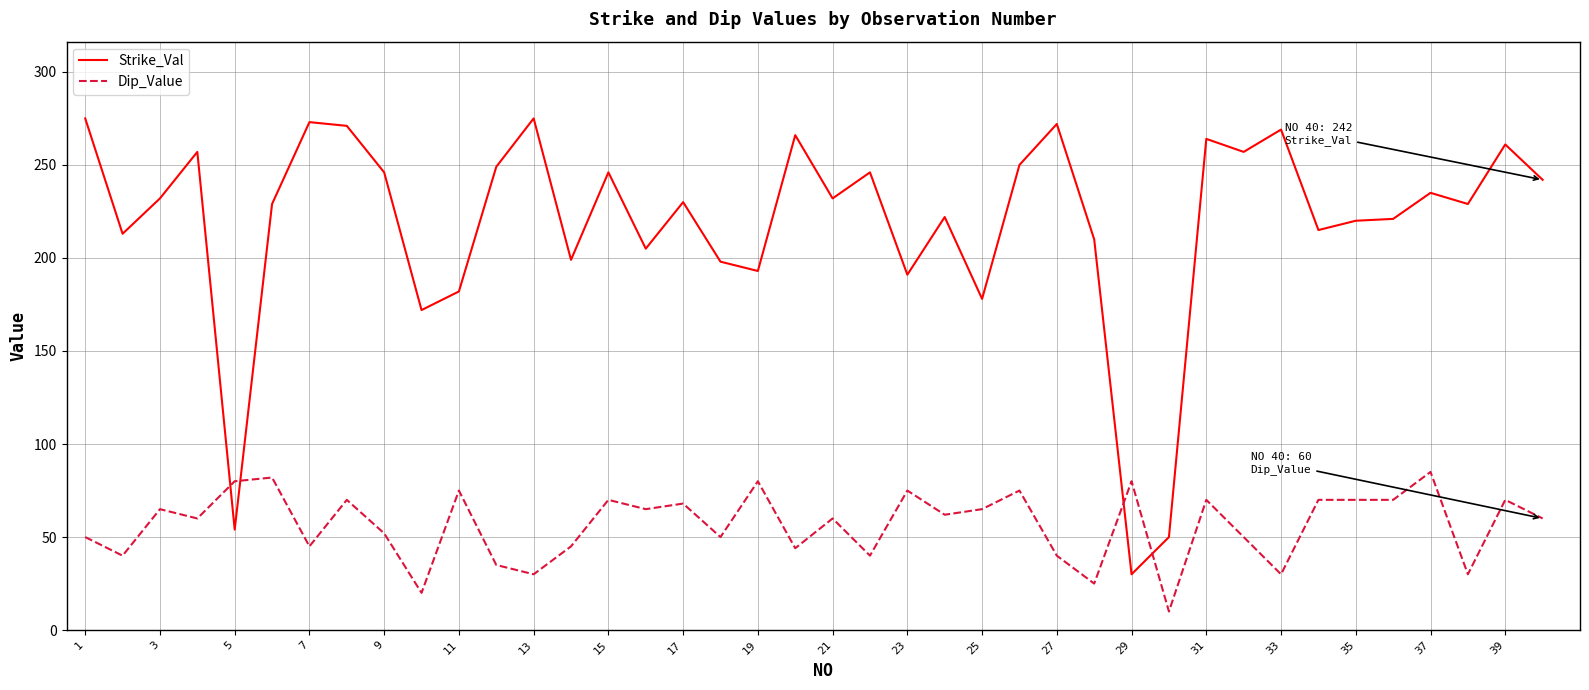

Which series has the largest range (max minus min)?

Strike_Val